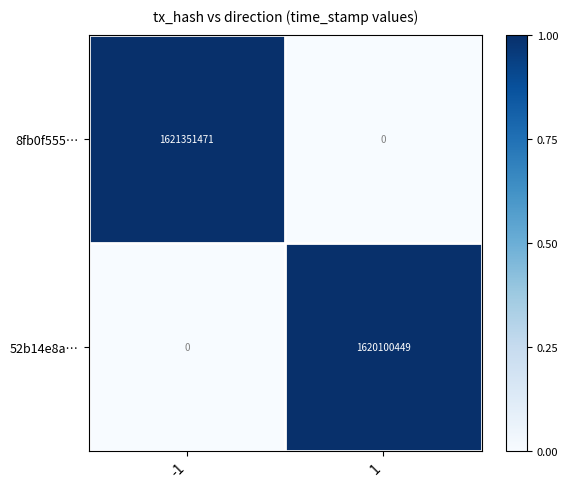

What is the approximate value of 52b14e8a… at 1, to the nearest 10?

1620100450